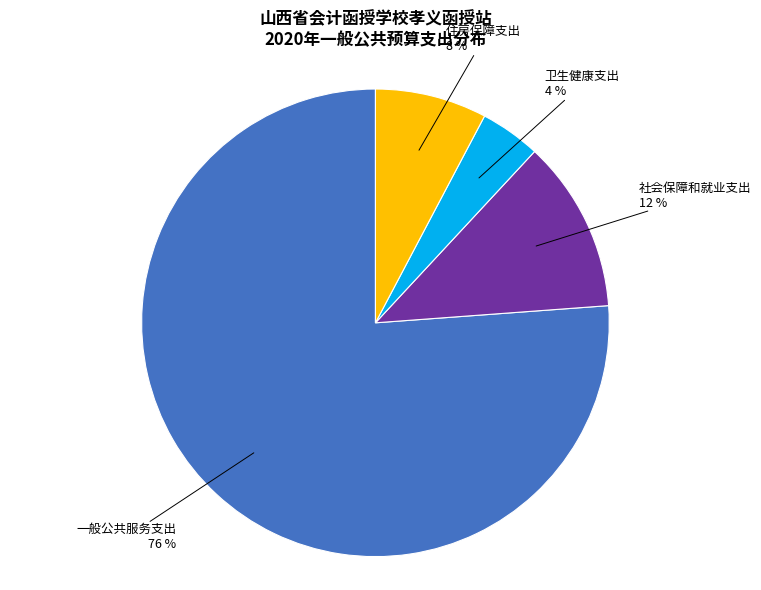

Does any single category account for the majority?

Yes